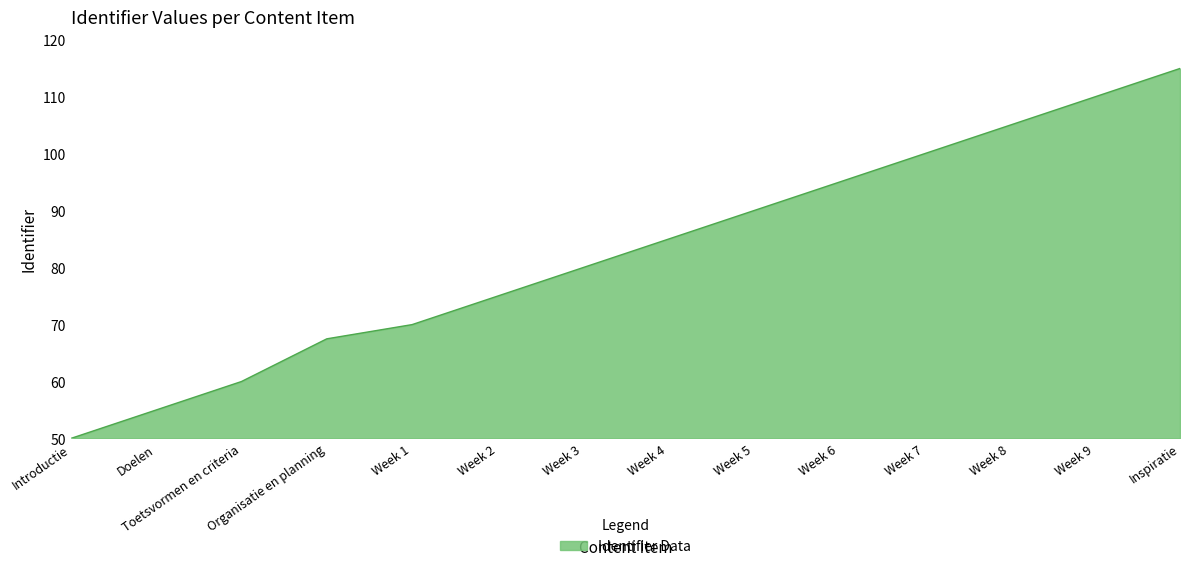

What value does the data have at Introductie?

50.0